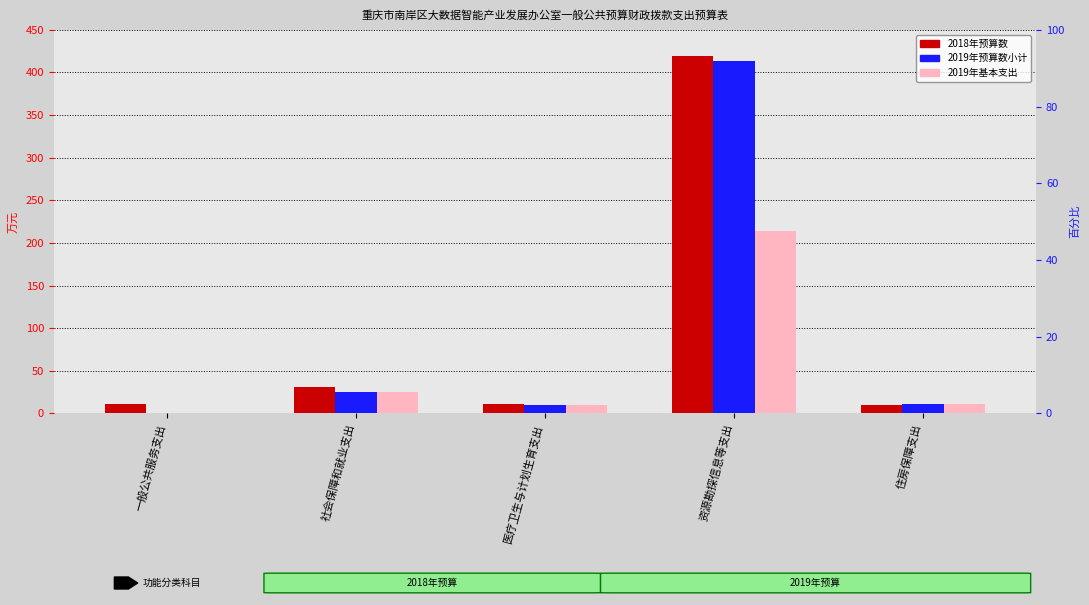

How many categories are shown in the chart?

5